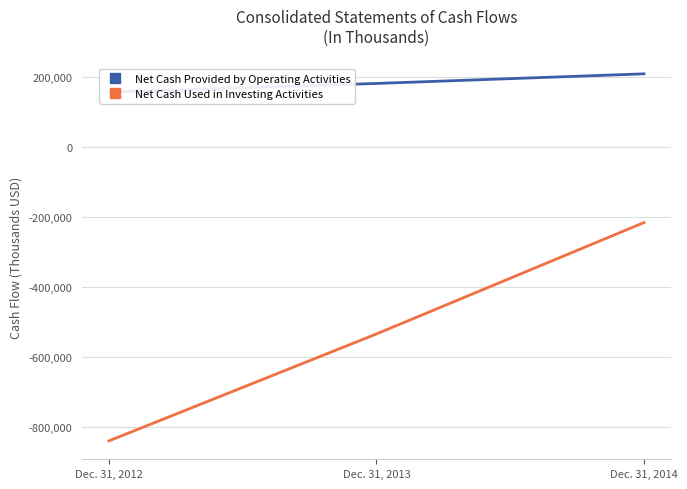

Is it true that Net Cash Used in Investing Activities equals -884824 at Dec. 31, 2013?

False